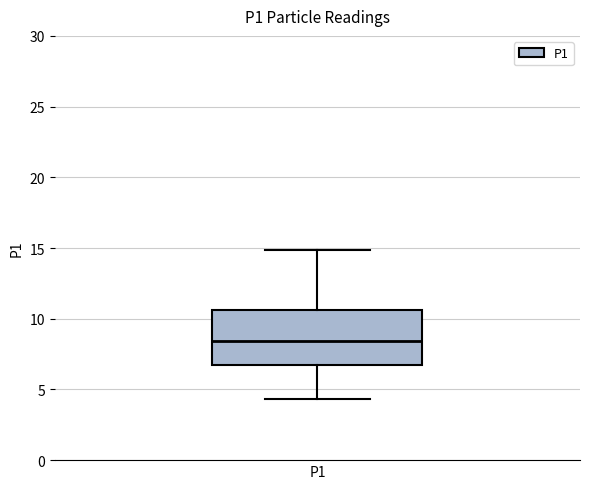

Where does the upper whisker of the box for P1 end on the y-axis? The values are not printed on the chart, so give them approximately, as read against the axis.

15.0